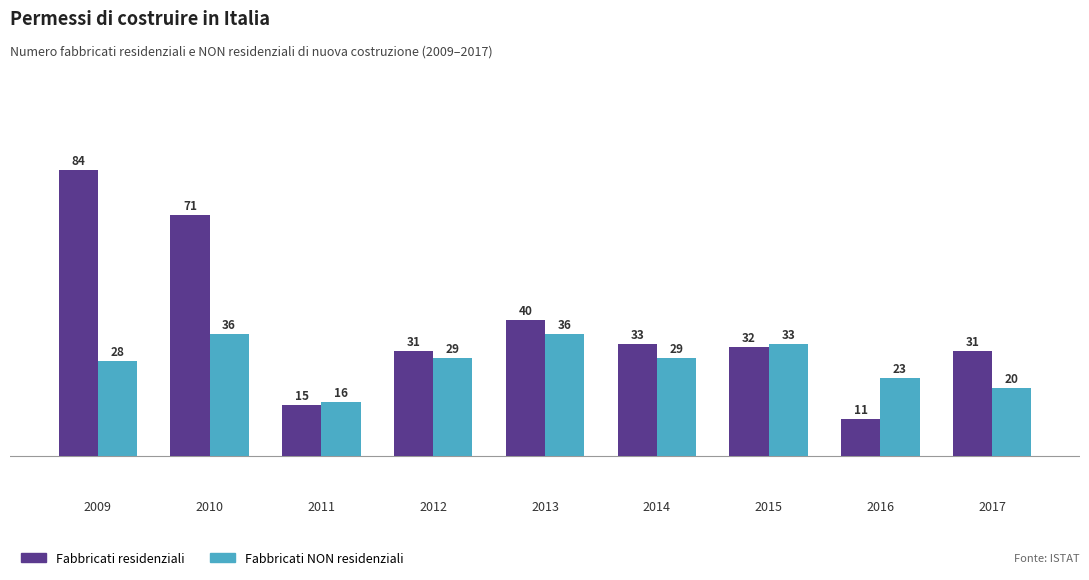

Is the value of Fabbricati NON residenziali at 2015 greater than the value of Fabbricati residenziali at 2012?

Yes